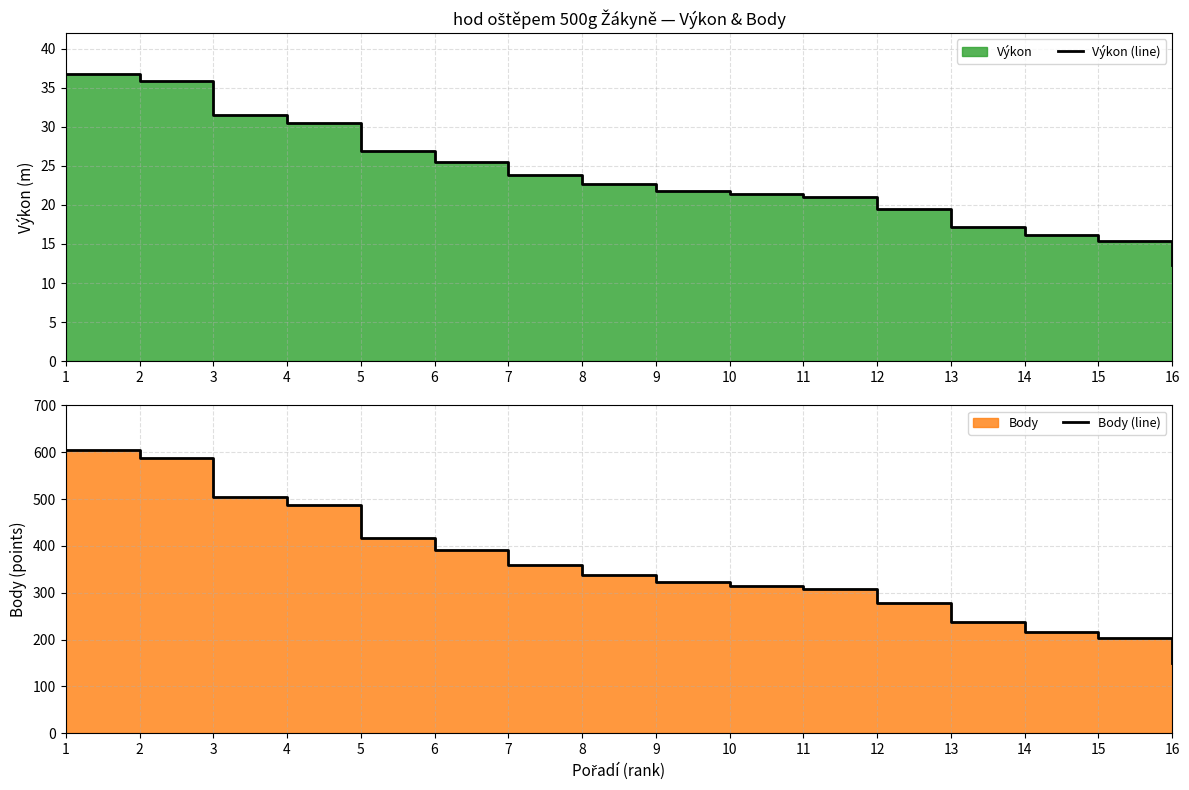

What is the value of the Výkon (line) point at the 14th from the left?

16.1